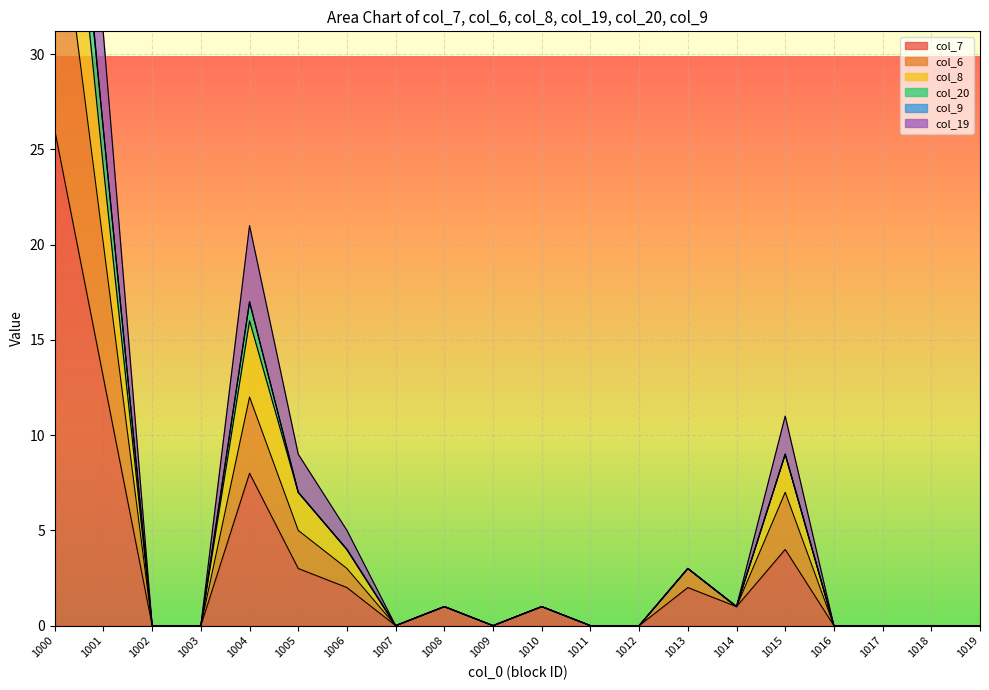

At 1017, list the series in order from largest to smallest.

col_7, col_6, col_8, col_19